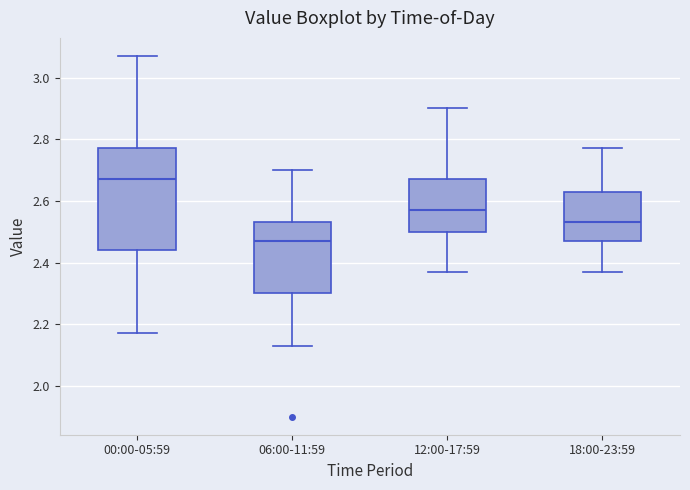

Where is the lower edge of the box for 12:00-17:59 on the y-axis? The values are not printed on the chart, so give them approximately, as read against the axis.

2.50